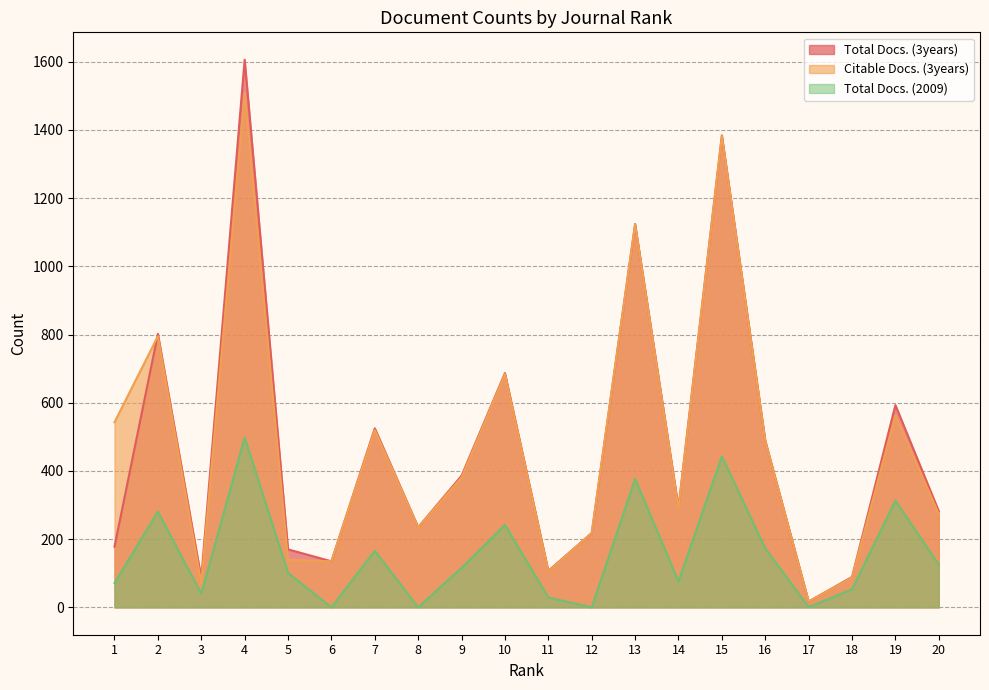

True or false: Total Docs. (2009) and Total Docs. (3years) intersect in this chart.

False